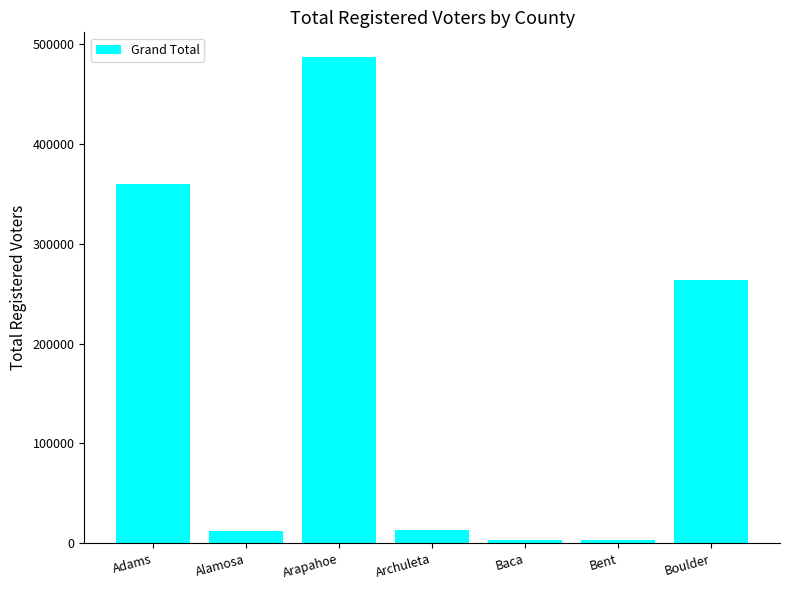

Where is the data nearest to the value 245323?

Boulder